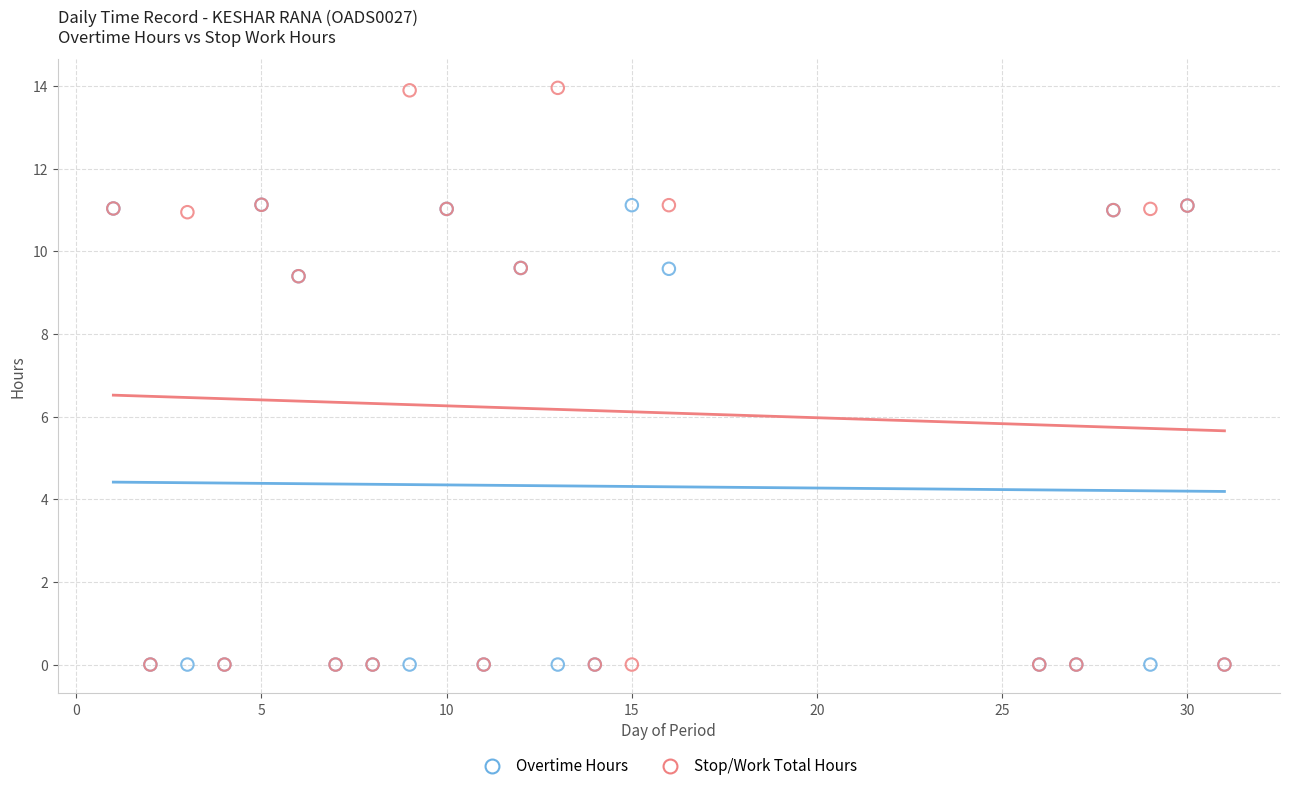

Which series reaches the maximum Y coordinate?

Stop/Work Total Hours